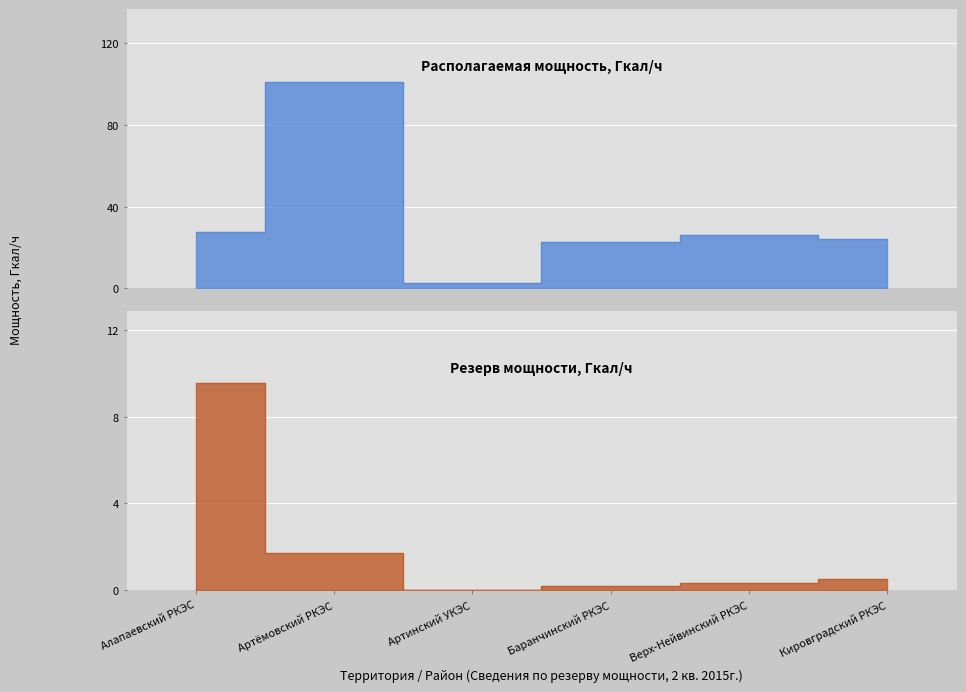

List the labels in order of Резерв мощности, Гкал/ч value, smallest first.

Артинский УКЭС, Баранчинский РКЭС, Верх-Нейвинский РКЭС, Кировградский РКЭС, Артёмовский РКЭС, Алапаевский РКЭС